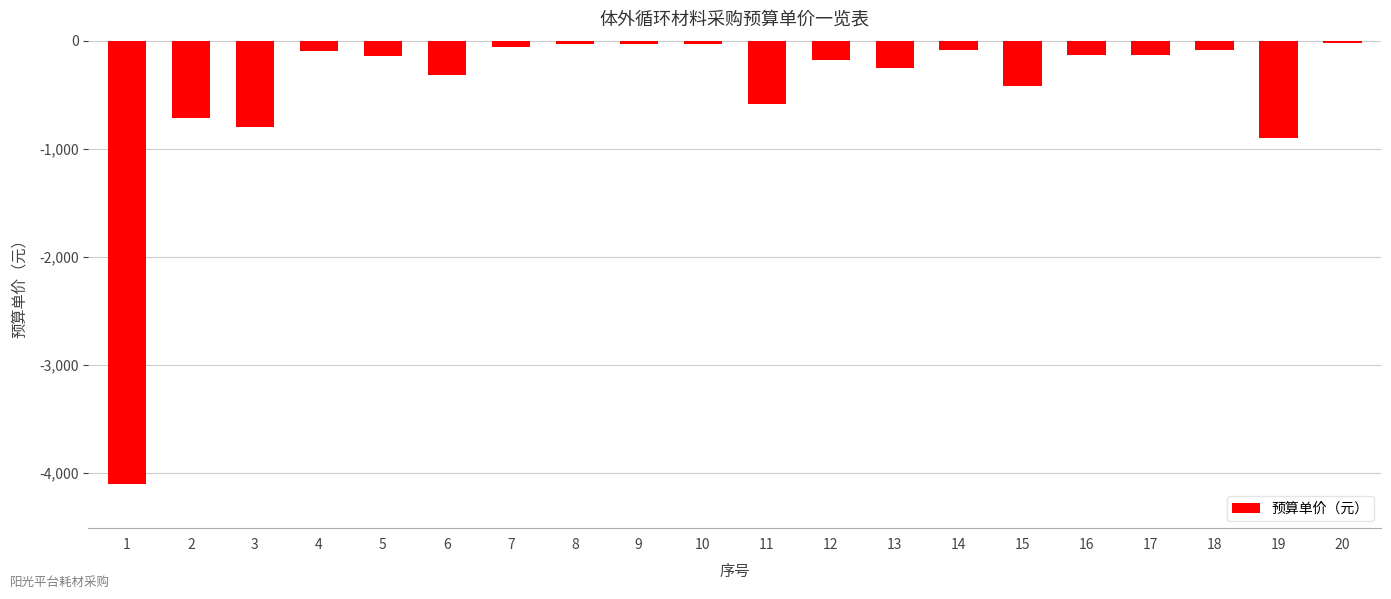

What value does the data have at 3, to the nearest 10?

-800